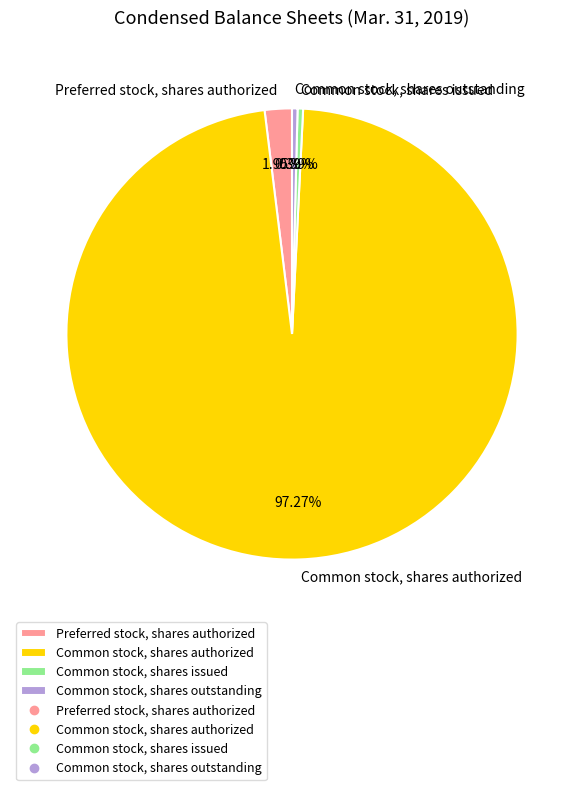

To the nearest percent, what is the difference between the largest and smallest slice percentages?

97%